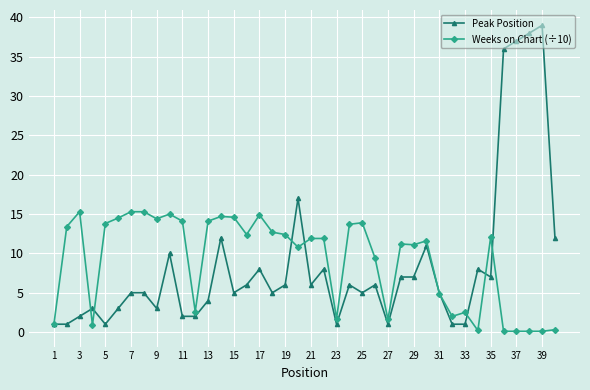

How many series are shown in this chart?

2